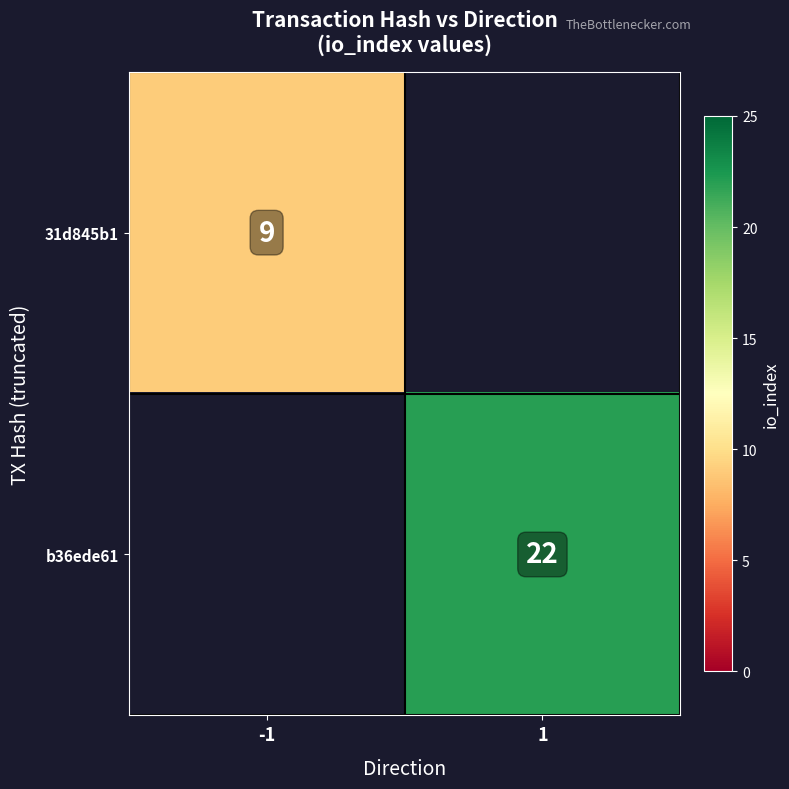

Count the number of categories in the chart.

2